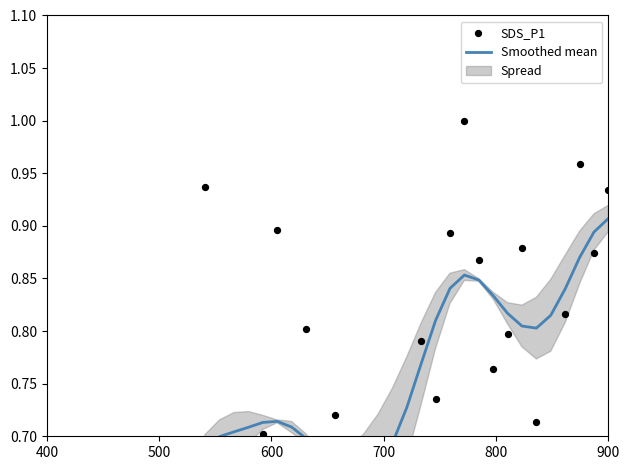

Which series has the widest spread of Y values?

SDS_P1